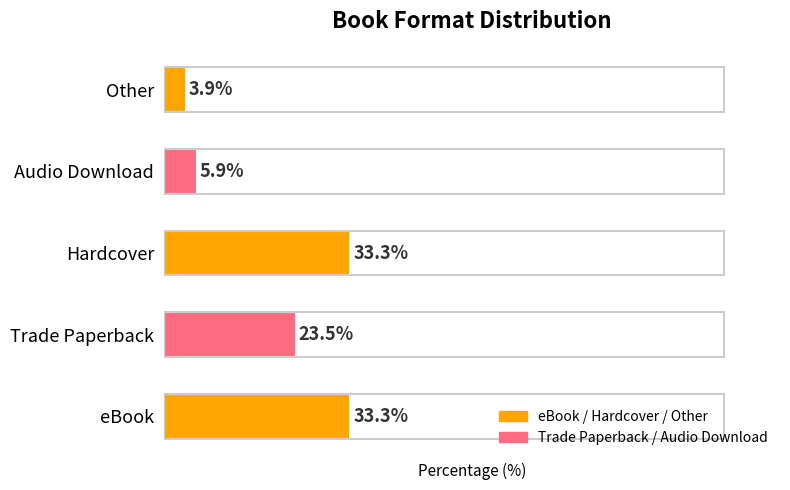

At which label is the value closest to 18?

Trade Paperback